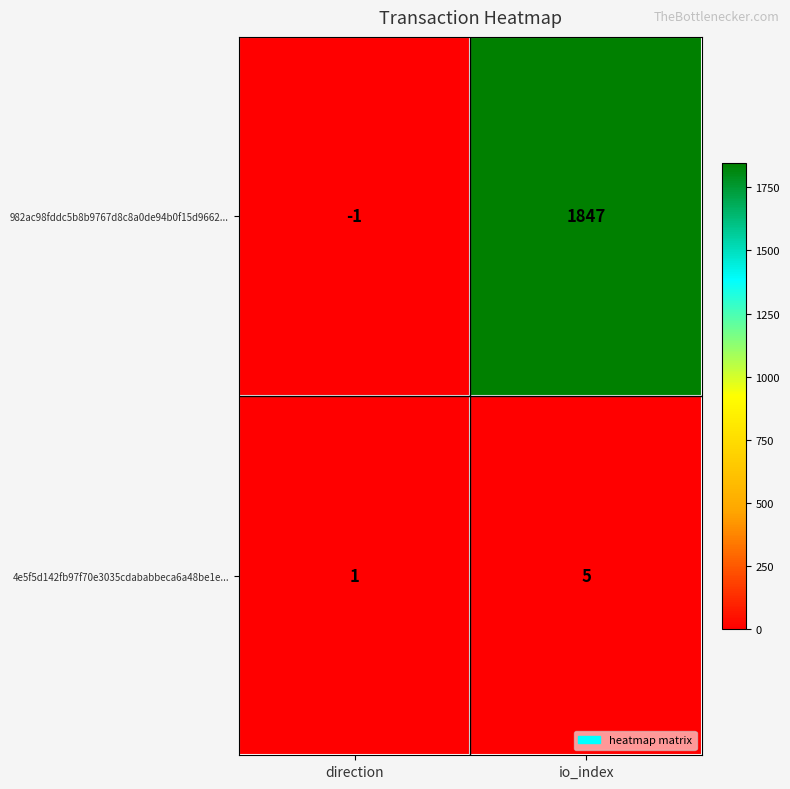

At which label is 4e5f5d142fb97f70e3035cdababbeca6a48be1e... closest to 3?

direction